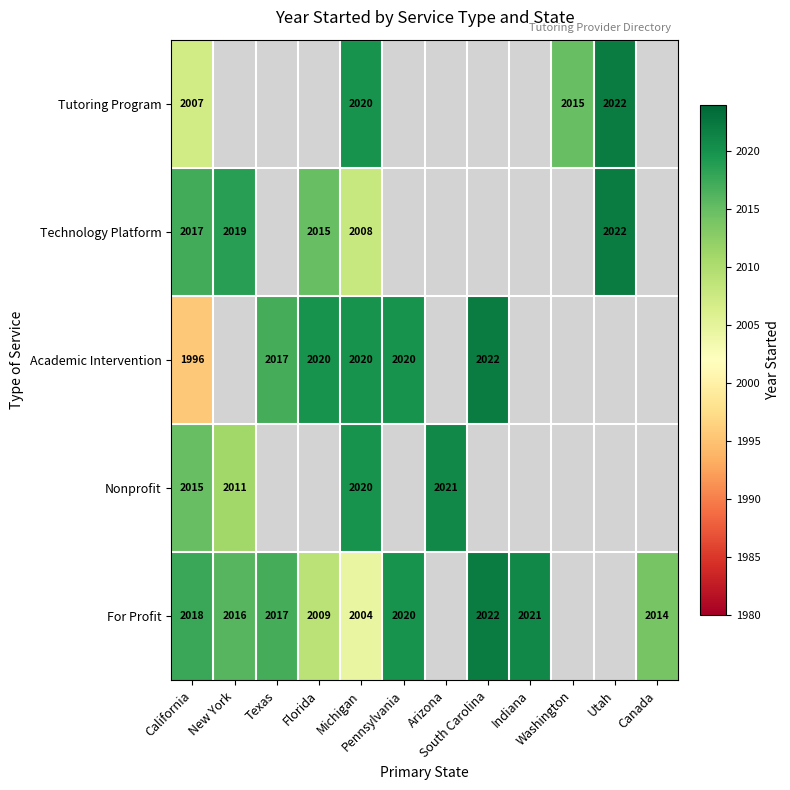

At which category is the sum across all series the highest?

Michigan